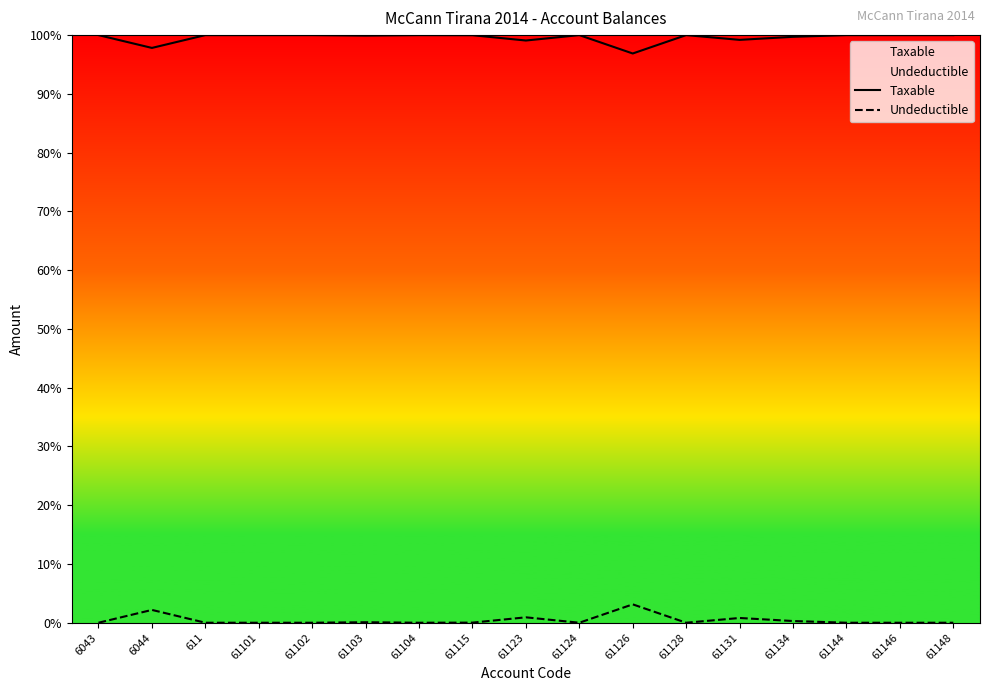

Reading left to right, list all the values displayed in this chart.

Taxable: 100.0	97.8	100.0	100.0	100.0	99.9	100.0	100.0	99.1	100.0	96.9	100.0	99.2	99.7	100.0	100.0	100.0
Undeductible: 0.0	2.2	0.0	0.0	0.0	0.1	0.0	0.0	0.9	0.0	3.1	0.0	0.8	0.3	0.0	0.0	0.0